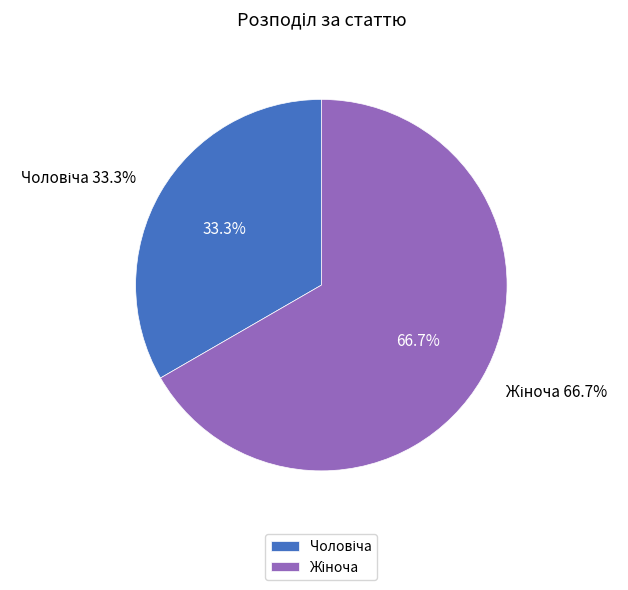

Which category has the smallest portion of the pie?

Чоловіча